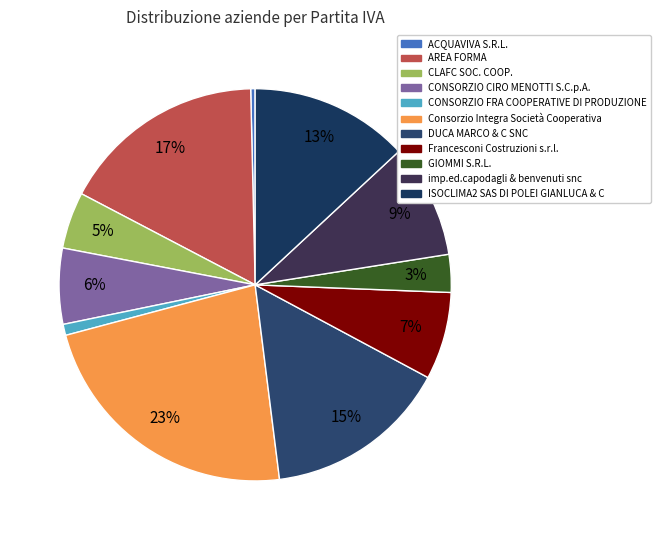

To the nearest percent, what is the average slice percentage?

9%